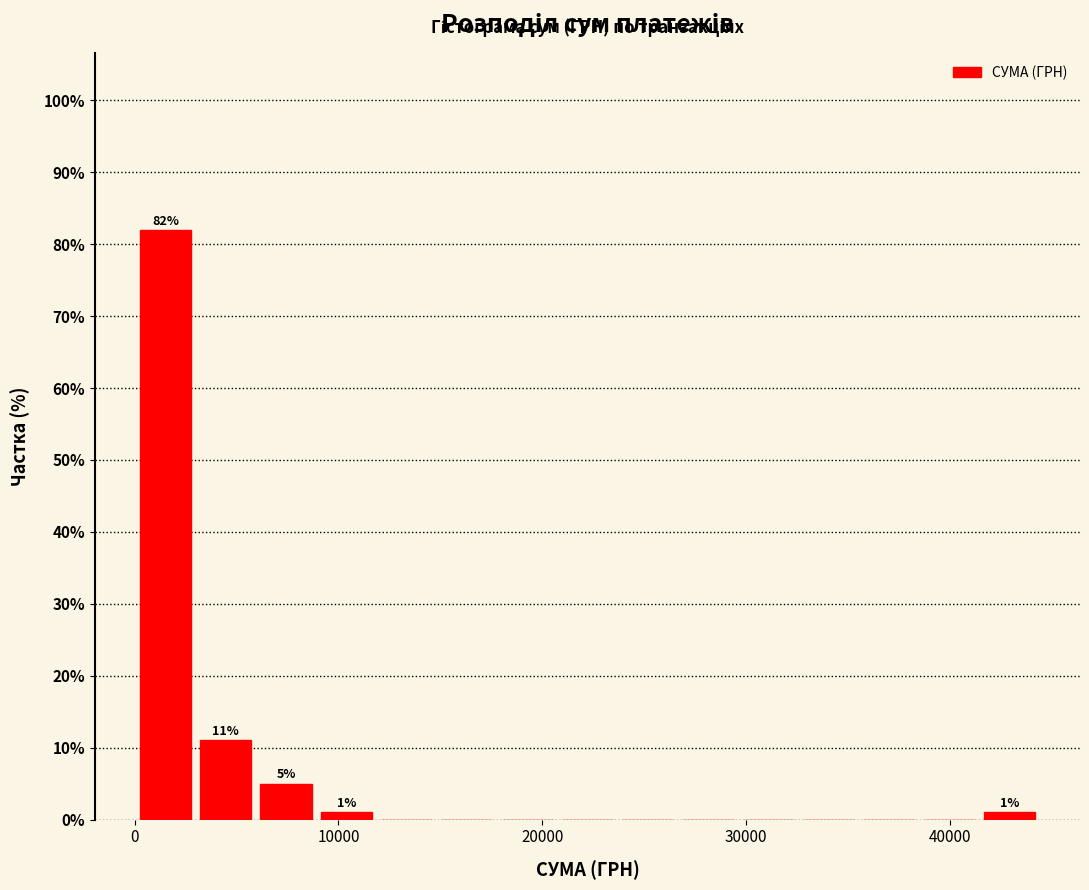

Read against the x-axis, roughly where is the centre of the tallest bar?

2000